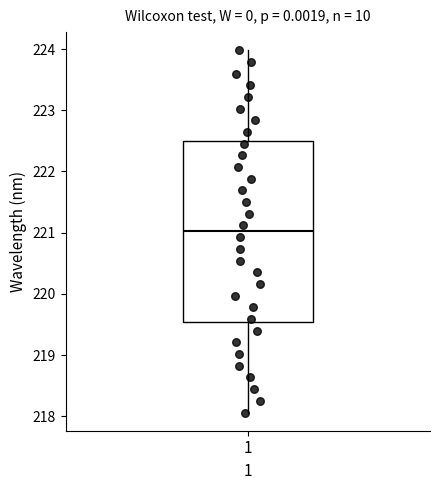

Where is the upper edge of the box at x = 1 on the y-axis? The values are not printed on the chart, so give them approximately, as read against the axis.

222.5